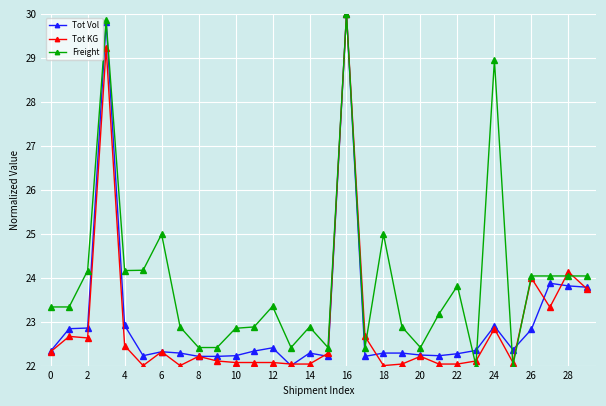

What is the lowest value of the Tot KG series?

22.0